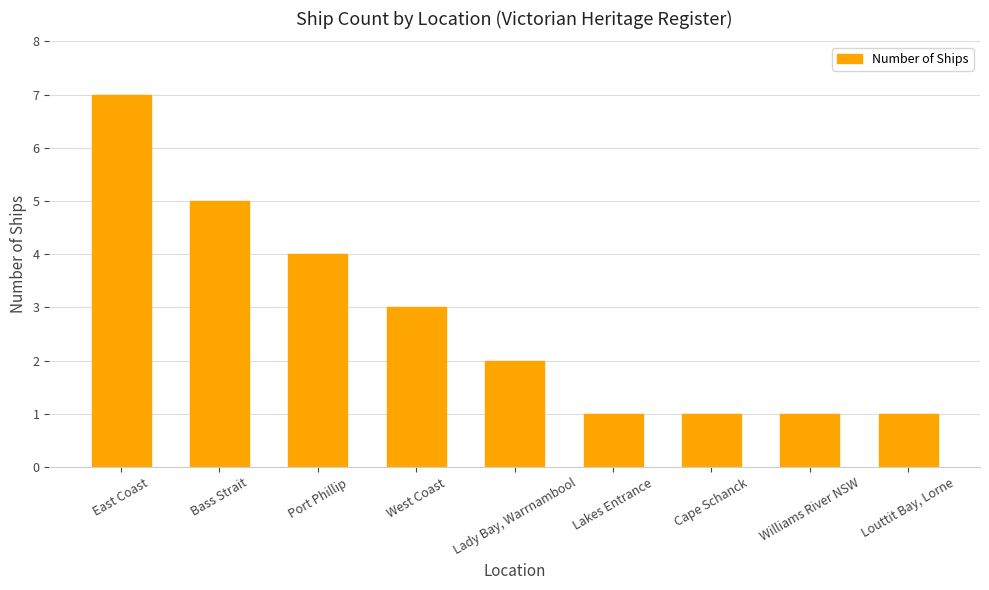

What is the ratio of the value at Cape Schanck to the value at Louttit Bay, Lorne?

1.0